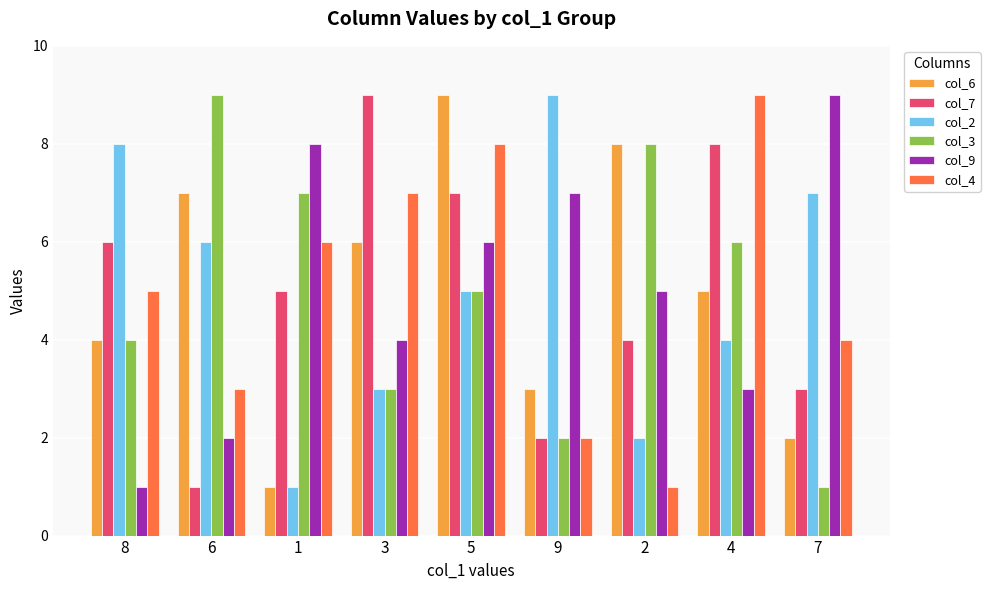

How many groups of bars are there?

9